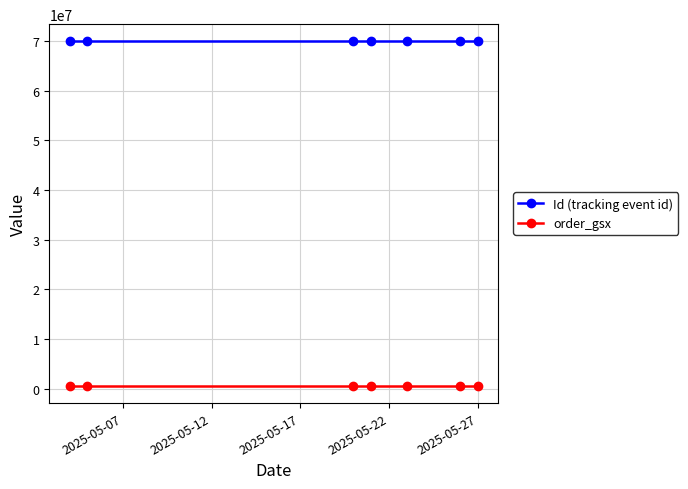

What is the average value of the Id (tracking event id) series?

69884344